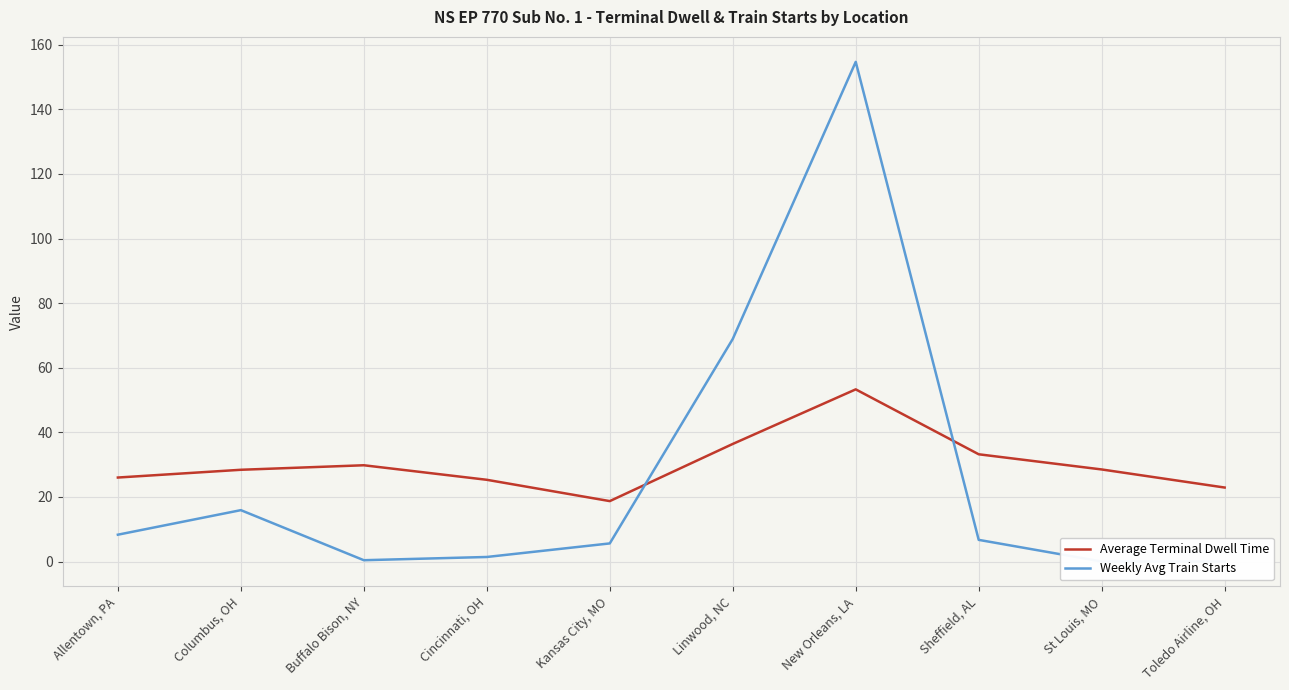

Does the chart display data point markers on the line(s)?

No